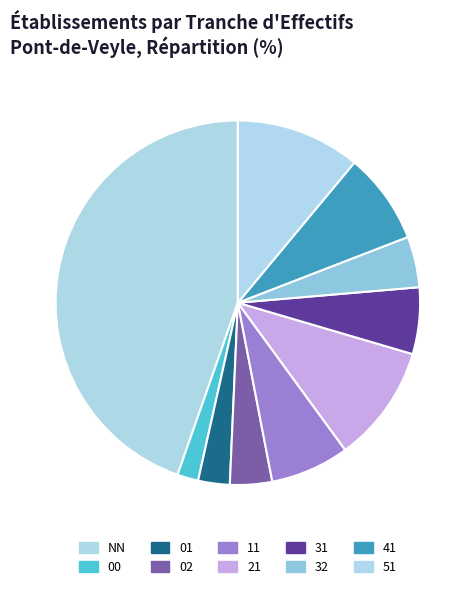

Is there any slice that represents more than half of the pie?

No